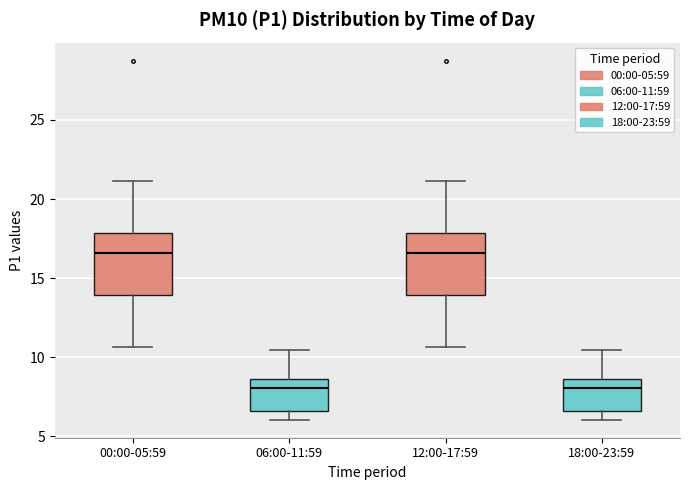

Reading left to right, read every box against the y-axis: the position of its median line, the range the box covers, and the ends of its whiskers. The values are not printed on the chart, so give them approximately, as read against the axis.

00:00-05:59: median 16.5, box 14.0 to 18.0, whiskers 10.5 to 21.0
06:00-11:59: median 8.0, box 6.5 to 8.5, whiskers 6.0 to 10.5
12:00-17:59: median 16.5, box 14.0 to 18.0, whiskers 10.5 to 21.0
18:00-23:59: median 8.0, box 6.5 to 8.5, whiskers 6.0 to 10.5